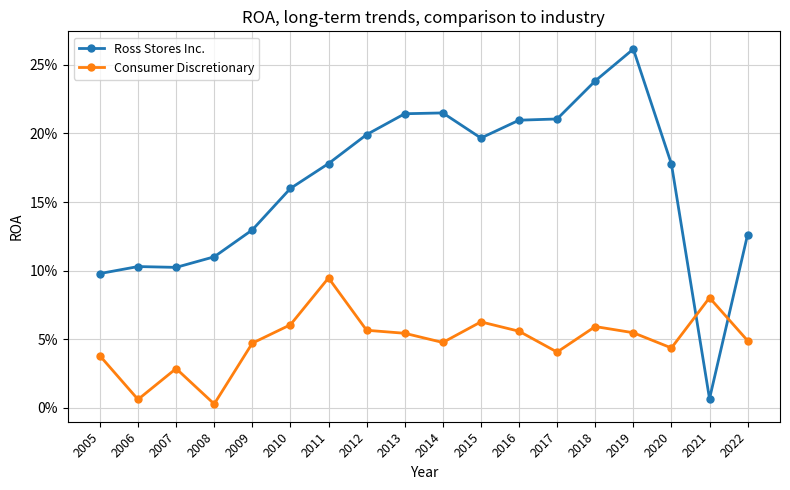

True or false: Consumer Discretionary and Ross Stores Inc. intersect in this chart.

True